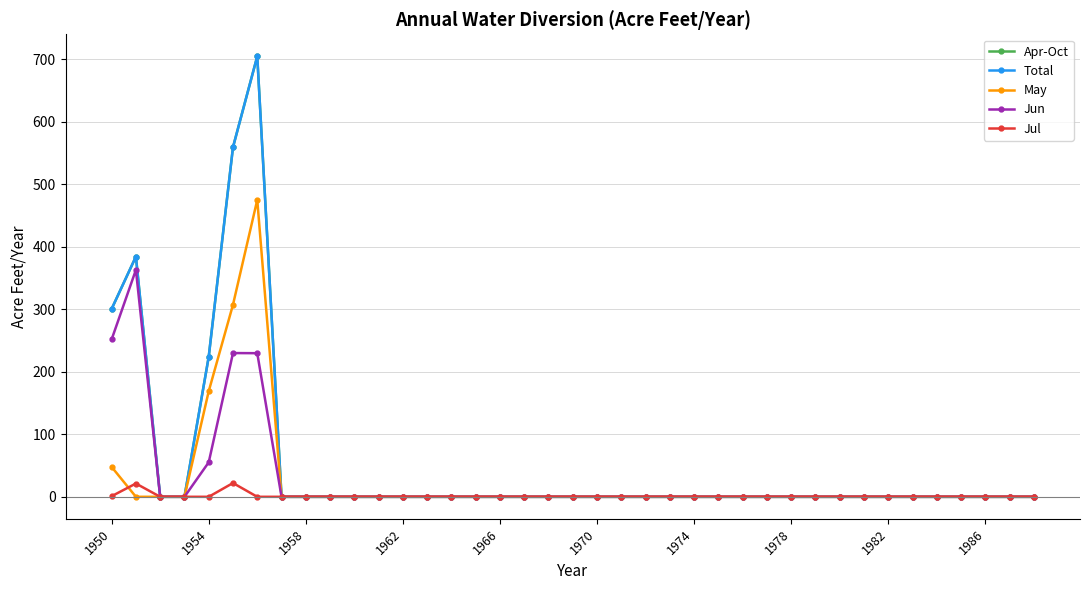

What is the sum of all Jul values?

44.2